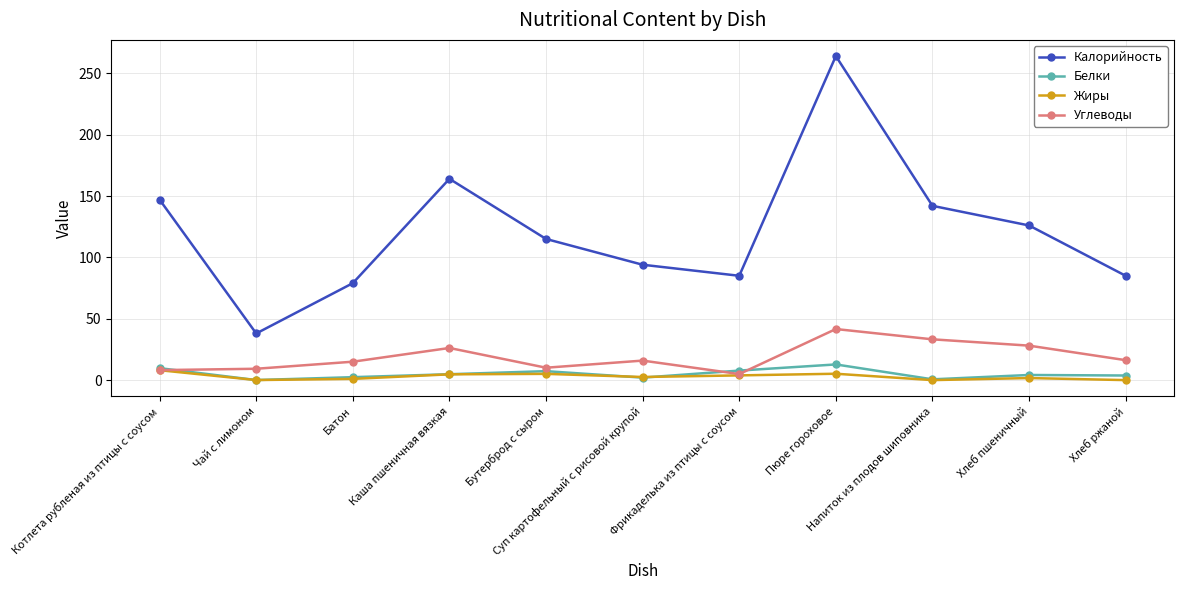

What is the value of the Калорийность point at the 6th from the left?

94.0